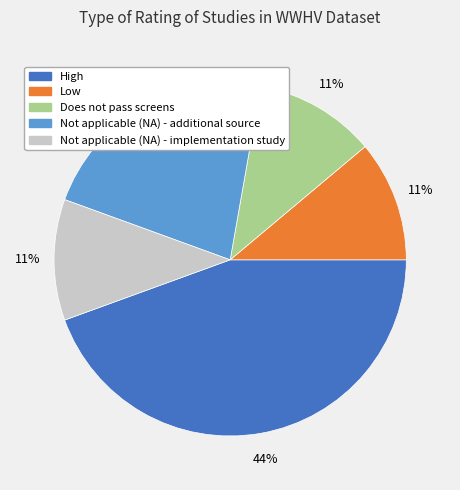

Is there any slice that represents more than half of the pie?

No